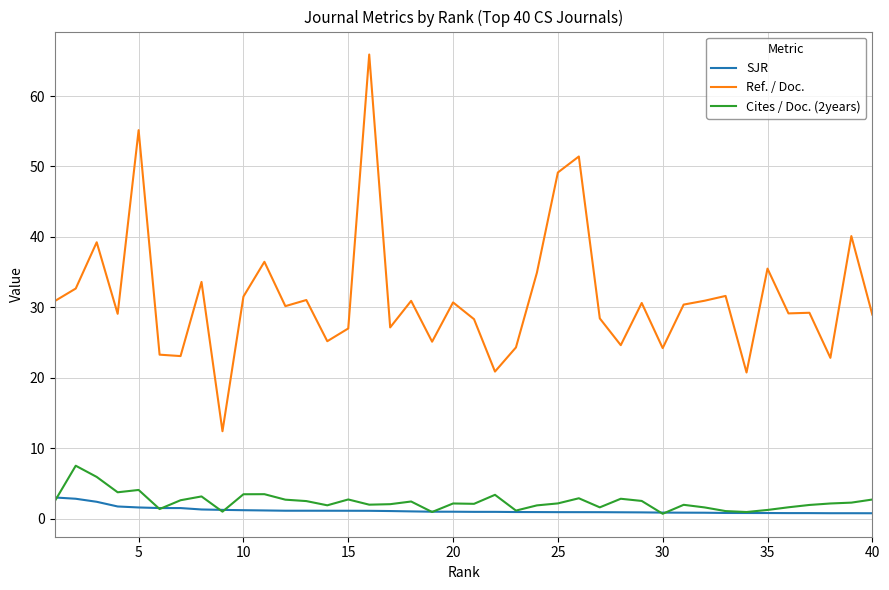

Does the chart display data point markers on the line(s)?

No